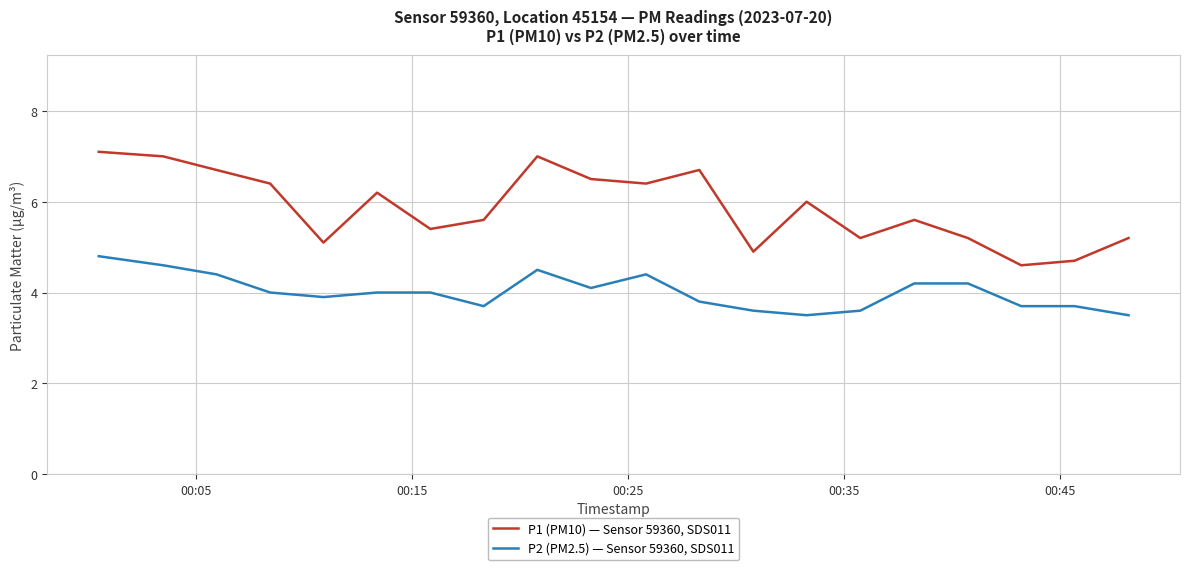

What is the difference between the maximum and minimum values in the P2 (PM2.5) — Sensor 59360, SDS011 series?

1.3